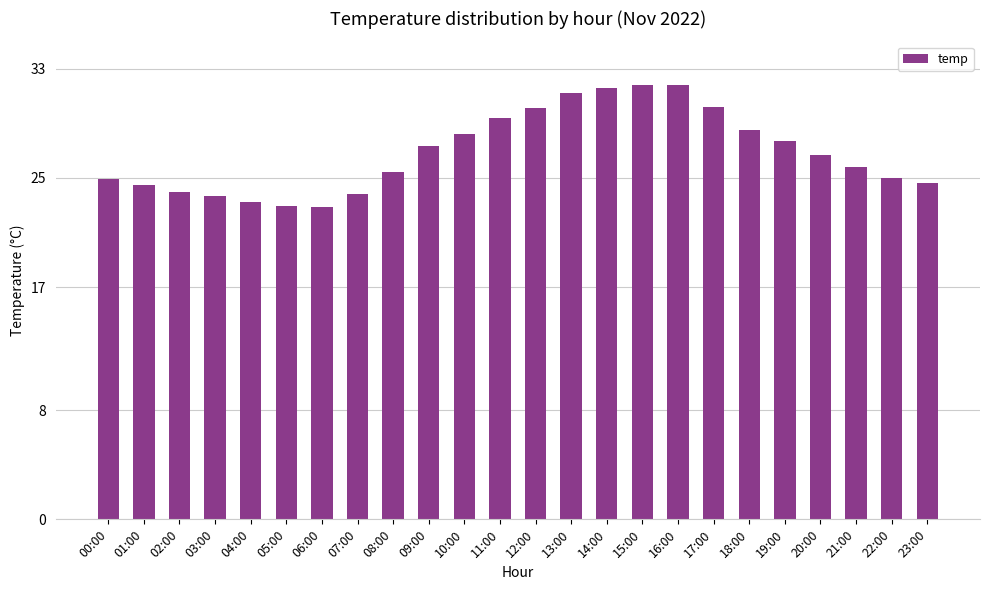

What is the greatest value displayed?

31.8